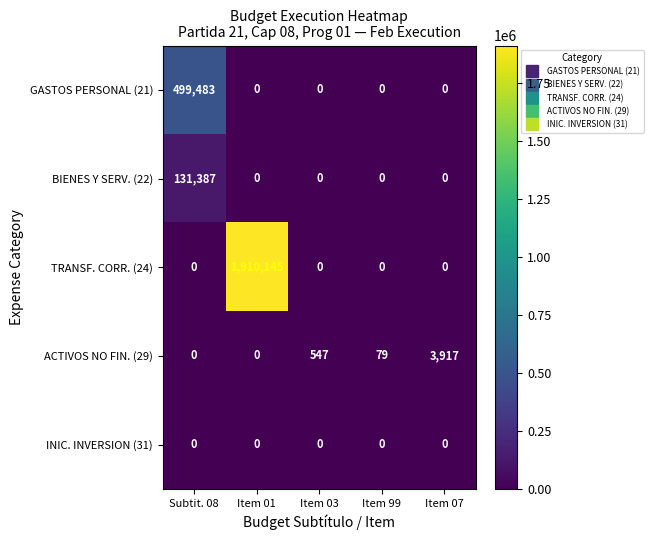

Count the number of data series in this chart.

5